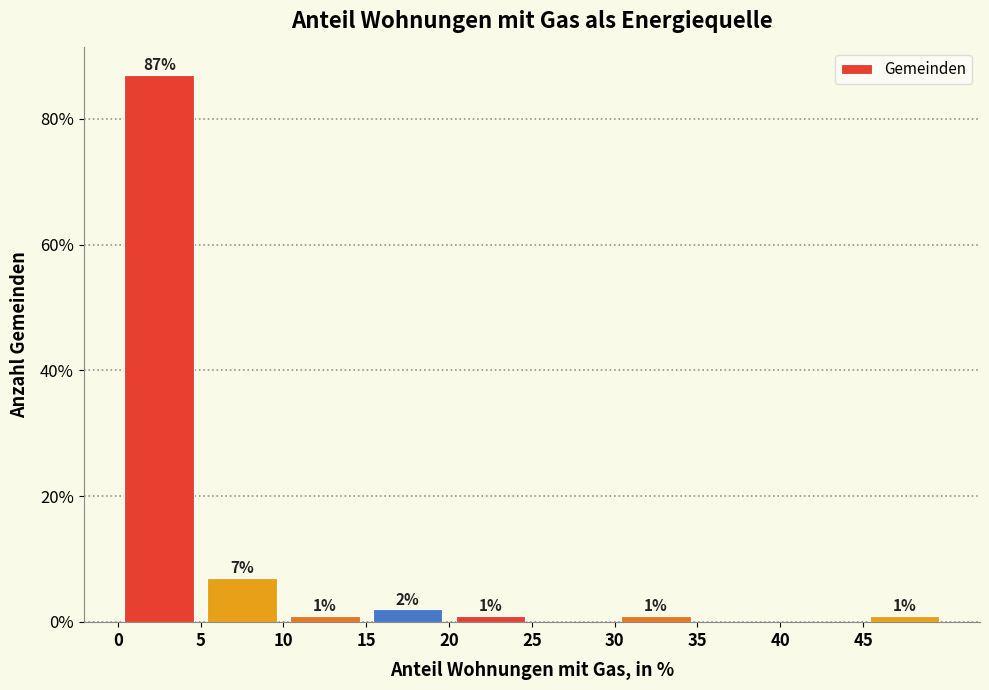

Over which range of the x-axis is the bar tallest?

0 to 5